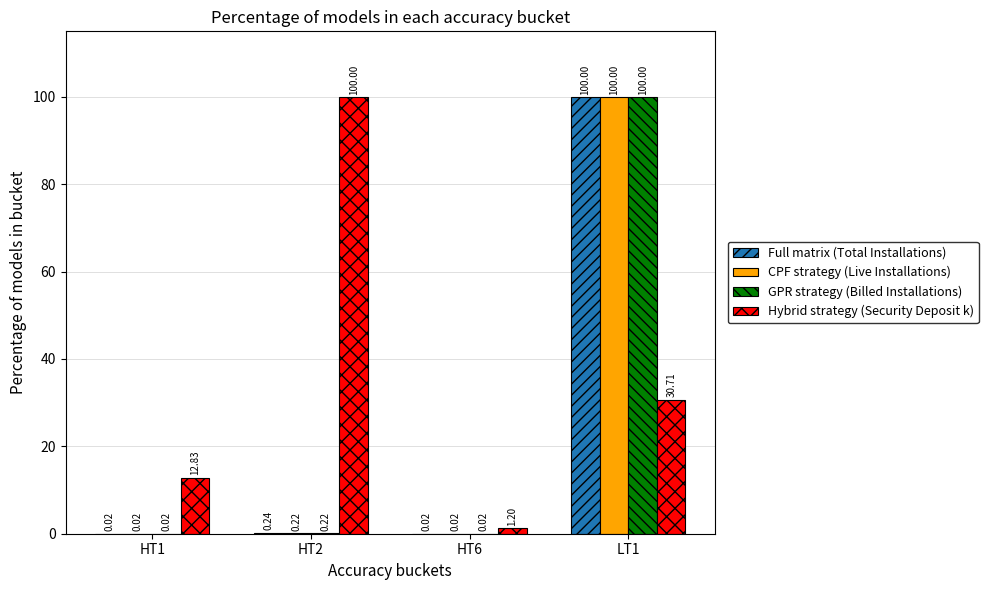

Is the value of Full matrix (Total Installations) at HT6 greater than the value of GPR strategy (Billed Installations) at LT1?

No